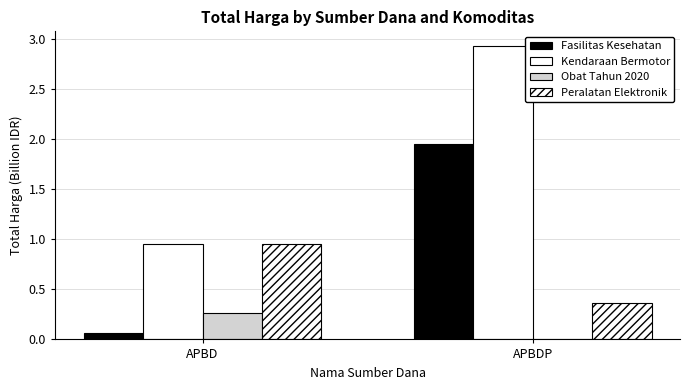

List the series in order of their overall mean, lowest first.

Obat Tahun 2020, Peralatan Elektronik, Fasilitas Kesehatan, Kendaraan Bermotor